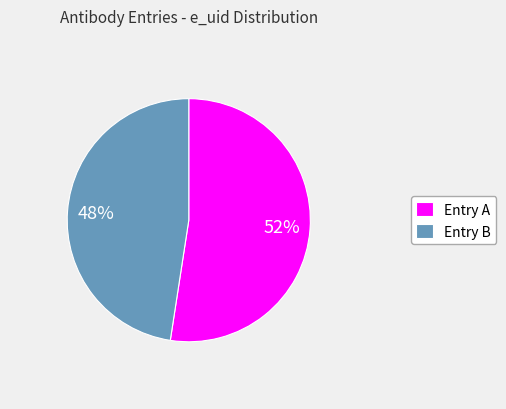

Rank the categories by value from highest to lowest.

Entry A, Entry B